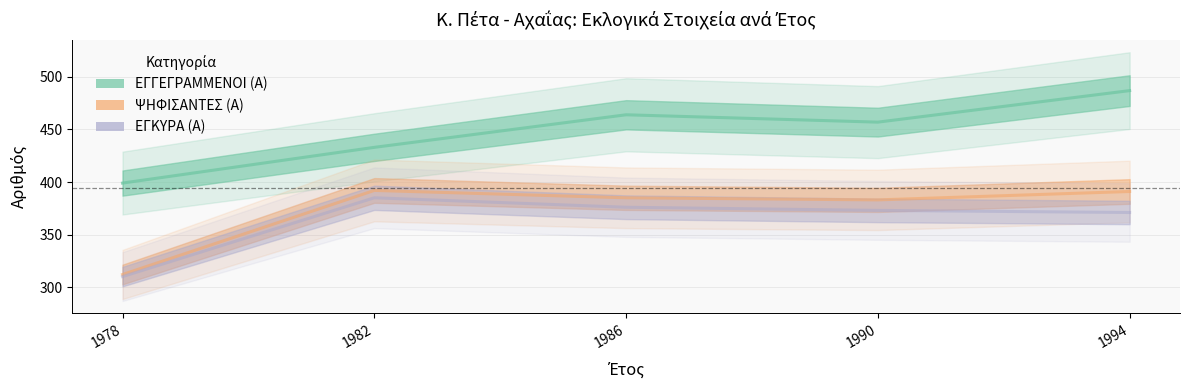

Does the chart have visible grid lines?

Yes